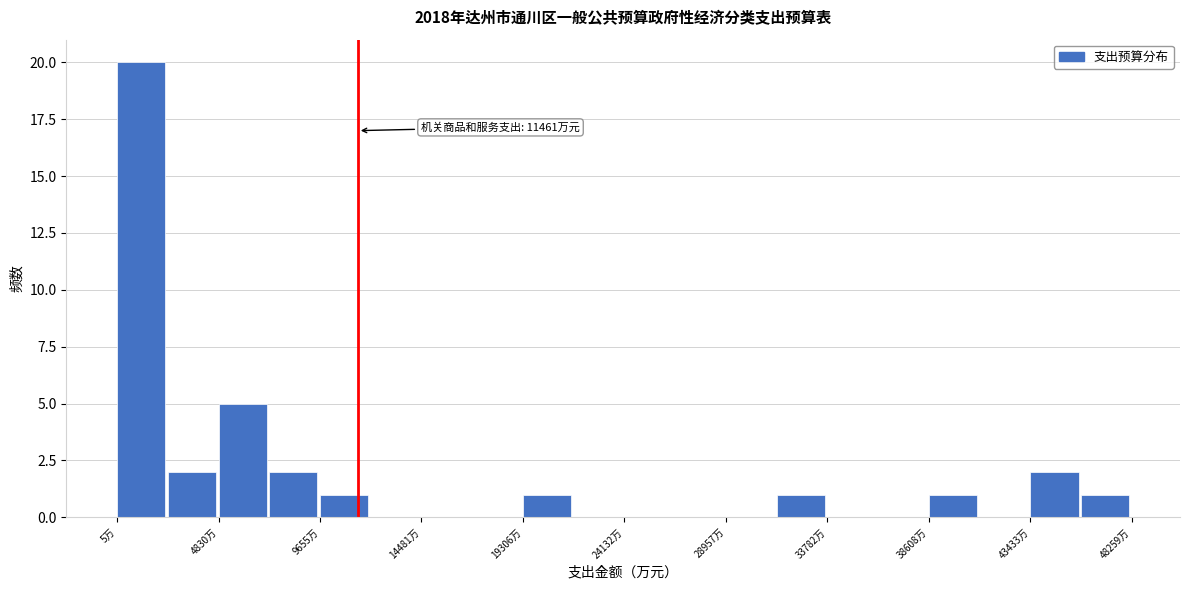

Which range on the x-axis has the tallest bar?

0 to 2500